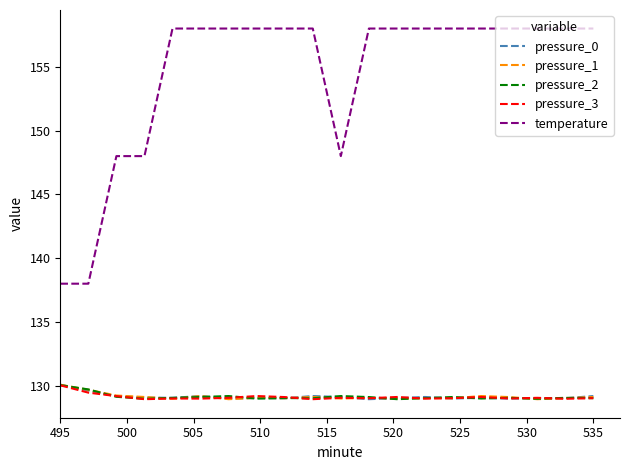

True or false: pressure_1 and temperature intersect in this chart.

False